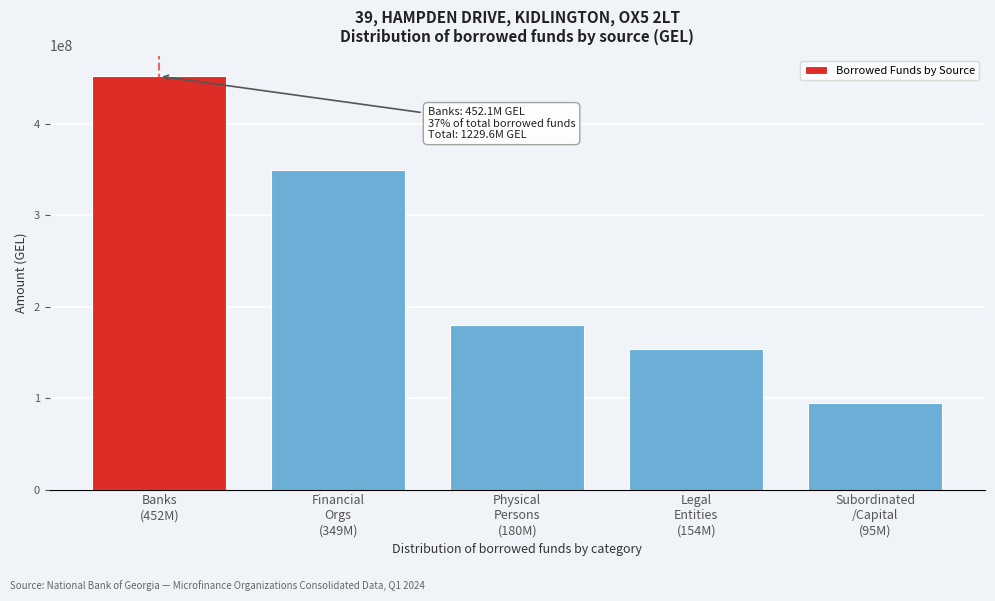

Reading left to right, what are all the values shown in this chart?

452147925.3	349131795.9	179711502.6	153732669.7	94870615.7